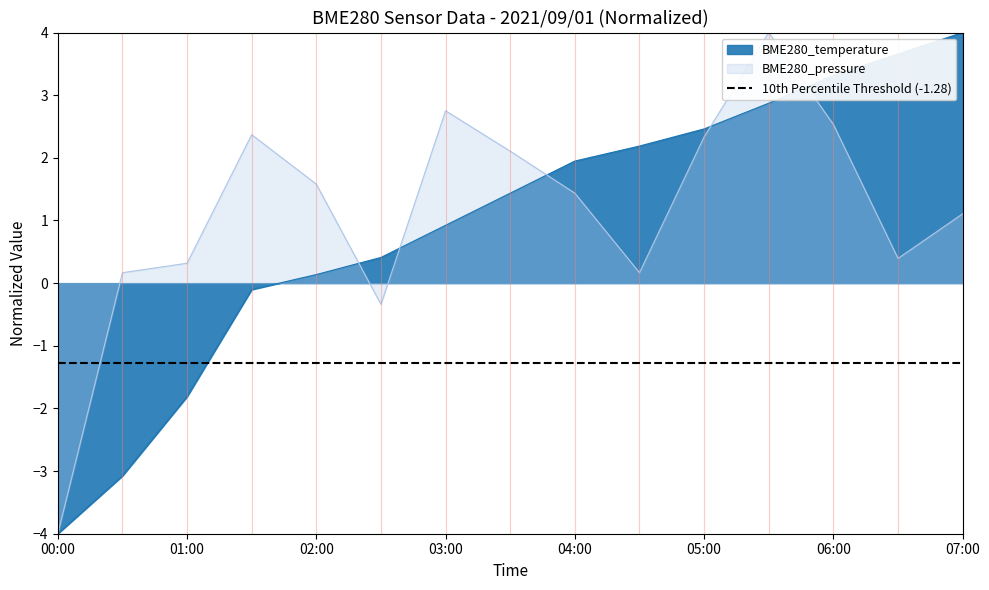

What is the difference between the maximum and minimum values?

8.0